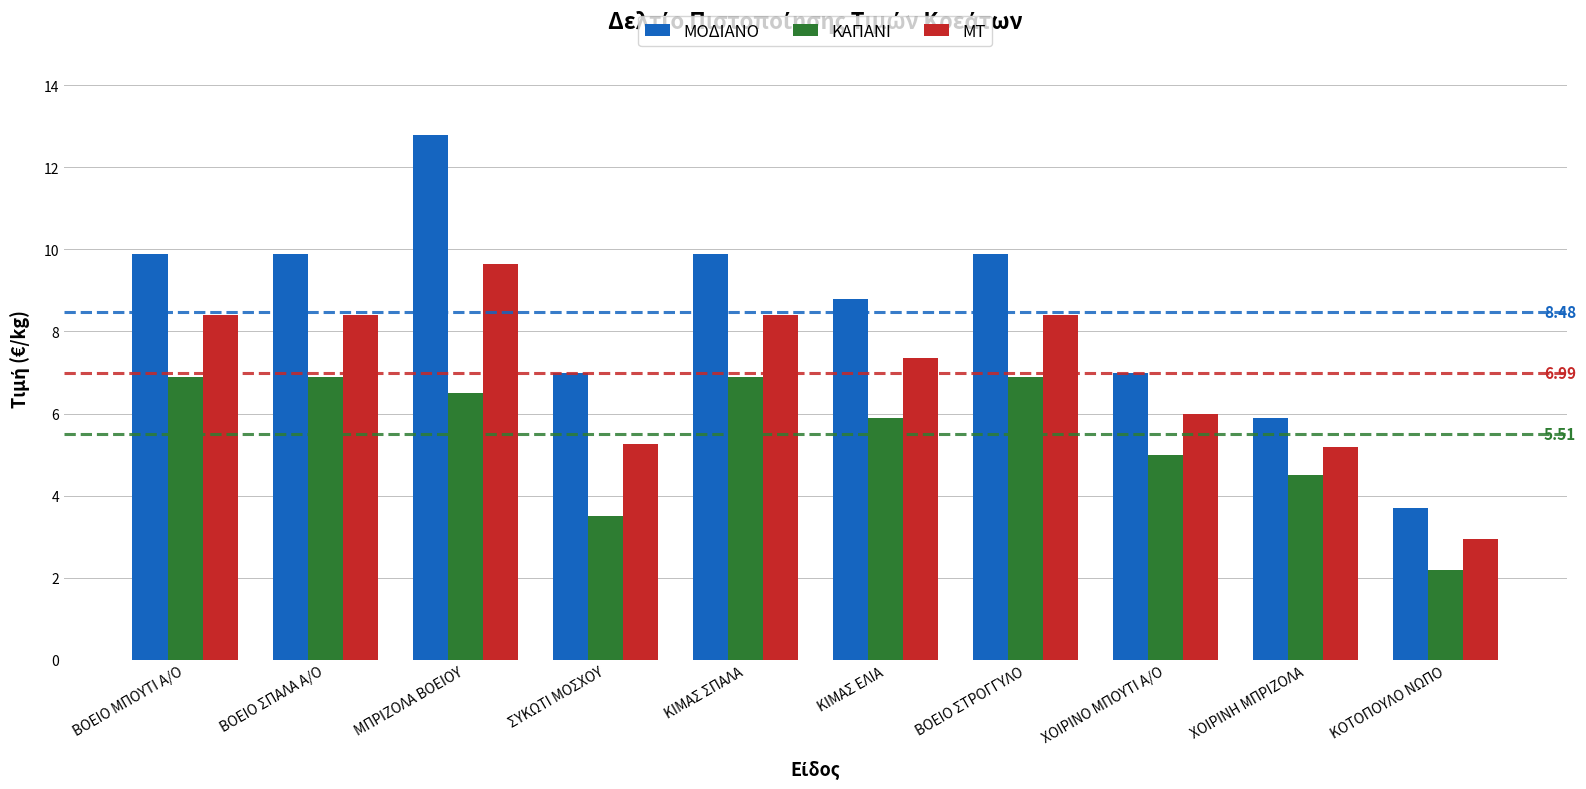

What is the label of the 9th bar from the right?

ΒΟΕΙΟ ΣΠΑΛΑ Α/Ο